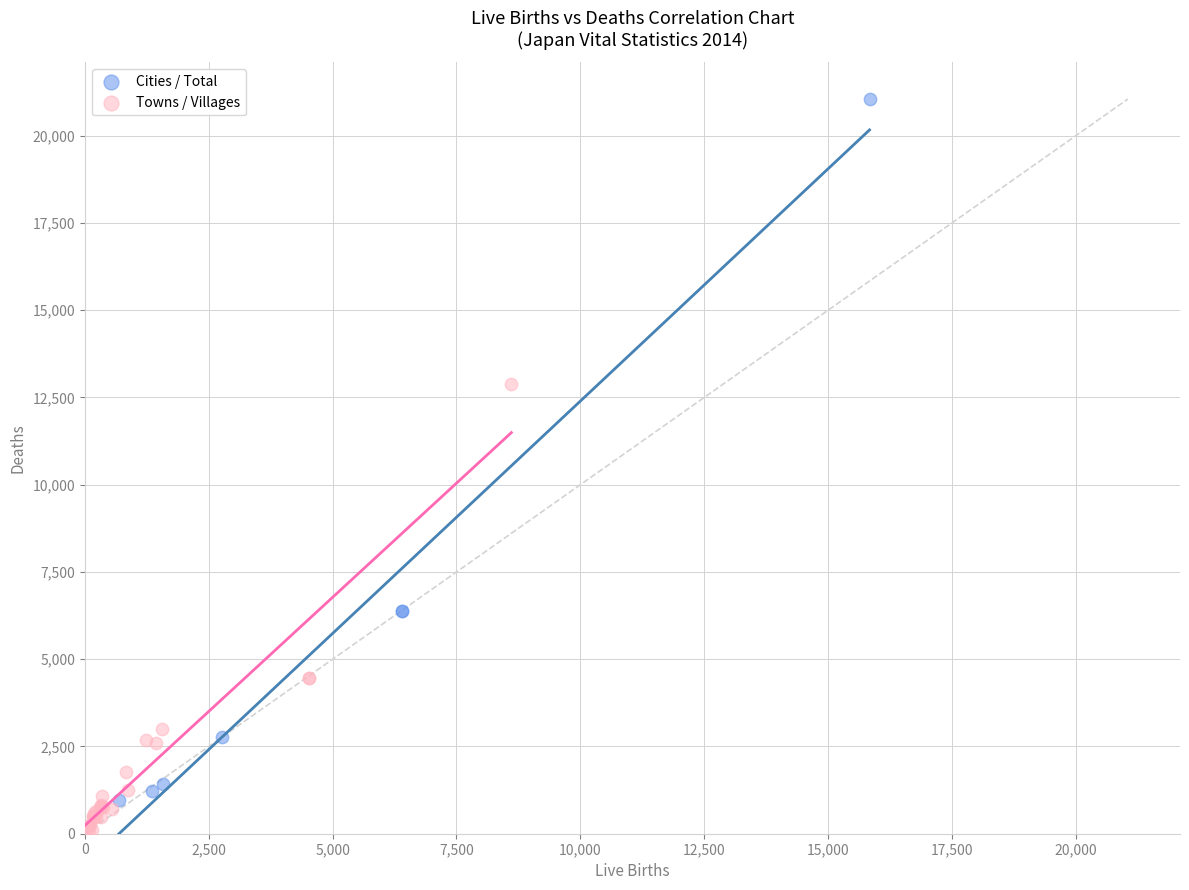

Which series has the largest Y range (max minus min)?

Cities / Total